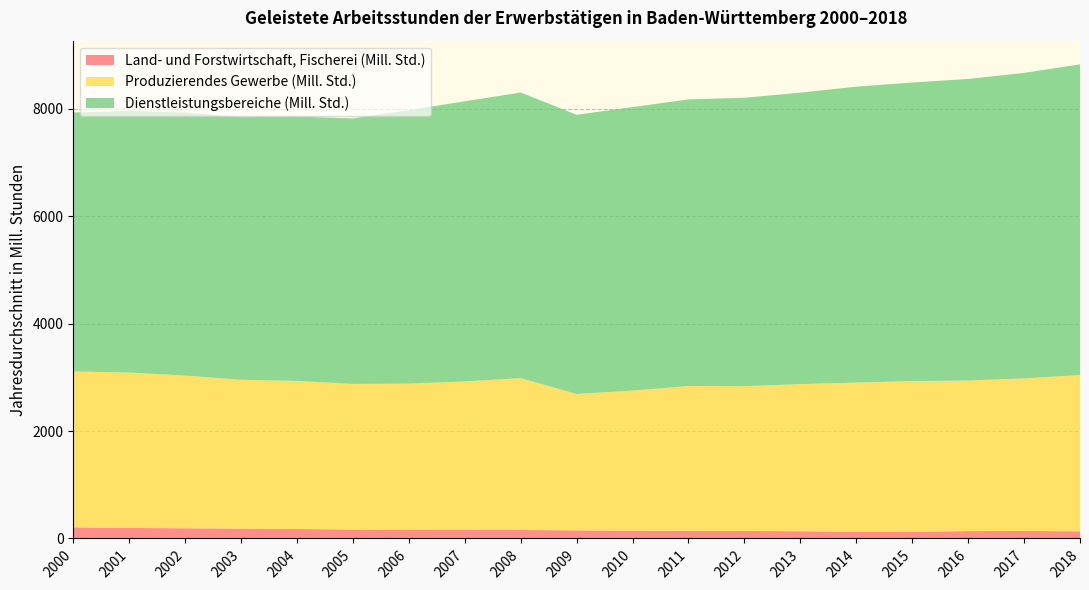

Reading left to right, what are all the values shown in this chart?

Land- und Forstwirtschaft, Fischerei (Mill. Std.): 2000=206.6	2001=195.8	2002=189.2	2003=183.2	2004=175.7	2005=166.5	2006=160.5	2007=158.5	2008=157.2	2009=150.4	2010=143.3	2011=142.0	2012=138.7	2013=134.3	2014=124.6	2015=123.9	2016=136.9	2017=139.5	2018=132.8
Produzierendes Gewerbe (Mill. Std.): 2000=2901.7	2001=2892.4	2002=2843.6	2003=2770.3	2004=2757.1	2005=2710.1	2006=2721.8	2007=2764.7	2008=2826.6	2009=2538.8	2010=2609.9	2011=2695.9	2012=2695.8	2013=2738.9	2014=2777.3	2015=2805.9	2016=2803.7	2017=2840.3	2018=2909.4
Dienstleistungsbereiche (Mill. Std.): 2000=4821.0	2001=4872.5	2002=4896.5	2003=4888.7	2004=4921.3	2005=4942.4	2006=5091.8	2007=5214.6	2008=5317.6	2009=5197.5	2010=5277.5	2011=5335.3	2012=5369.0	2013=5426.1	2014=5508.4	2015=5557.5	2016=5613.3	2017=5687.0	2018=5783.1